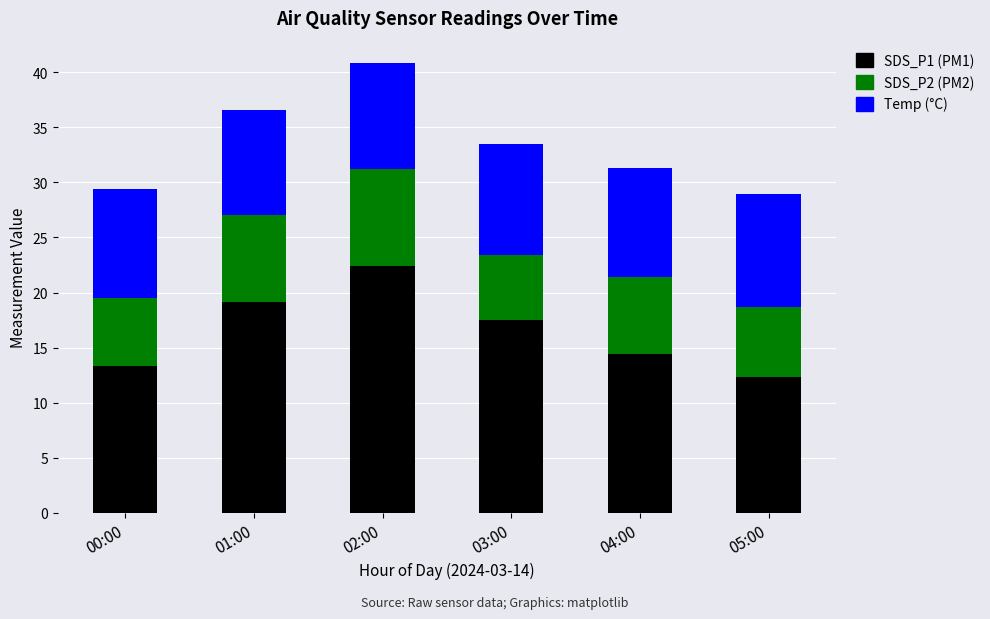

At which category is the sum across all series the highest?

02:00